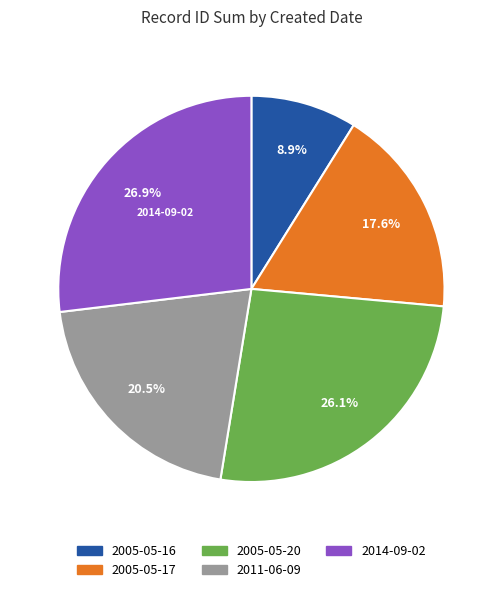

Is there any slice that represents more than half of the pie?

No